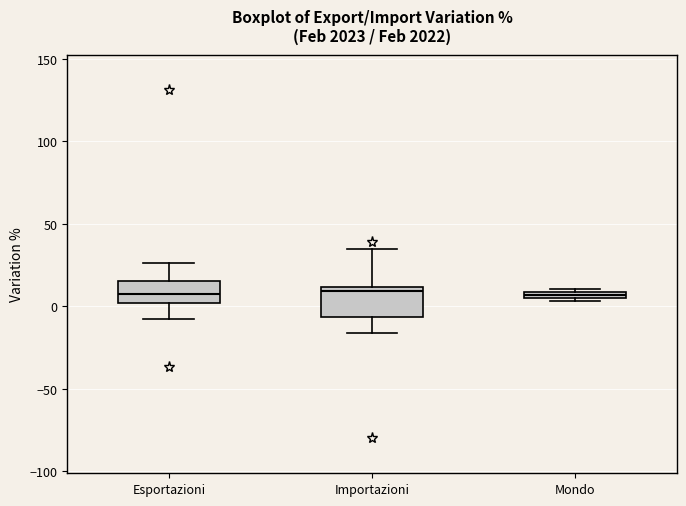

Where is the upper edge of the box for Mondo on the y-axis? The values are not printed on the chart, so give them approximately, as read against the axis.

10